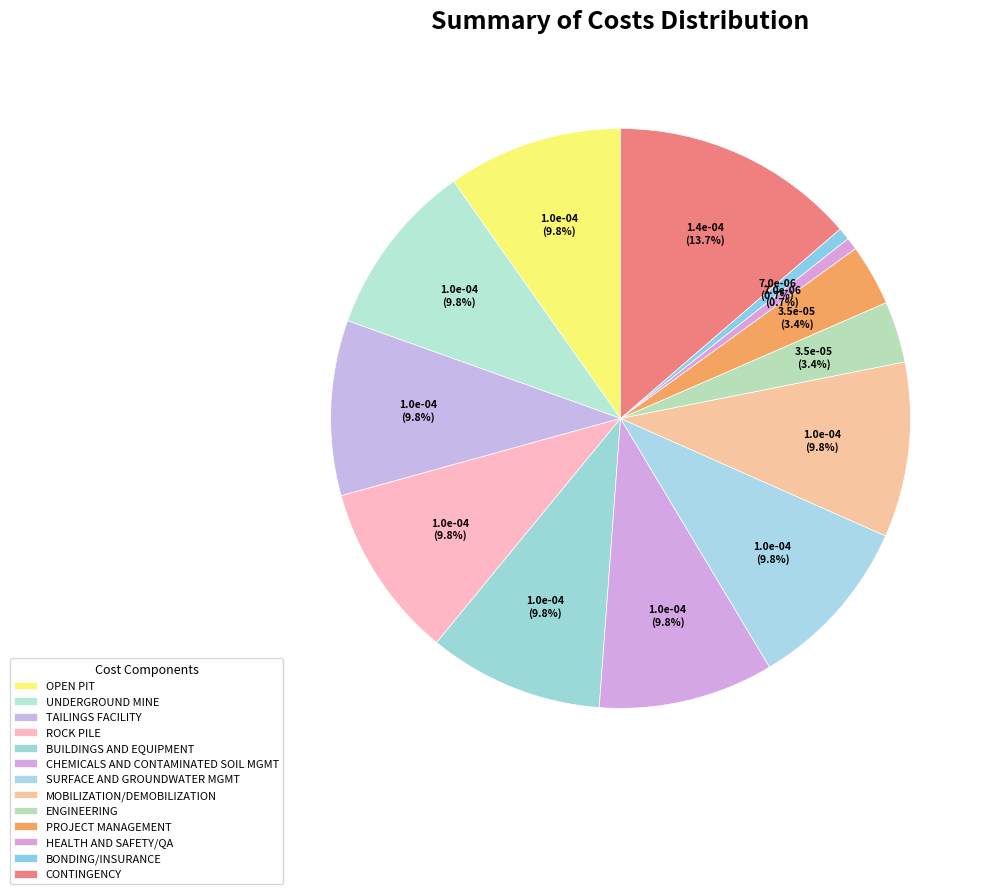

Count the number of slices in the pie.

13